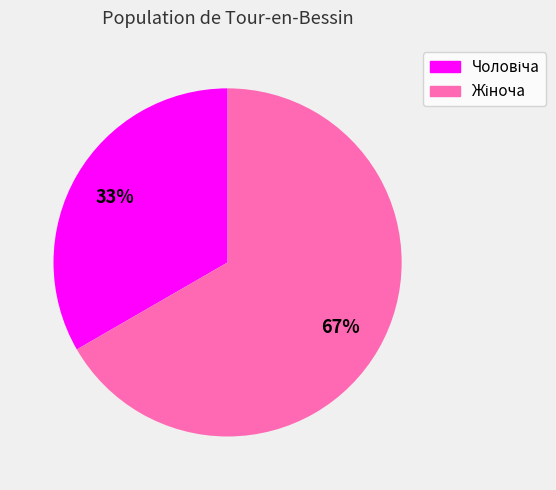

Does any single category account for the majority?

Yes